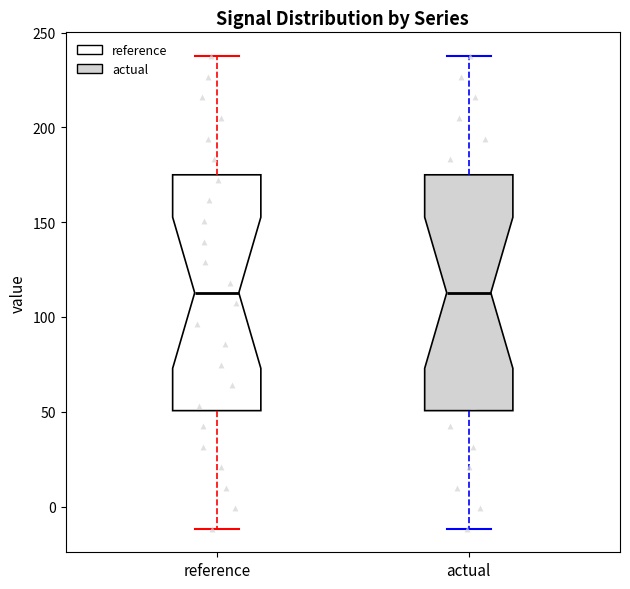

Where is the upper edge of the box for reference on the y-axis? The values are not printed on the chart, so give them approximately, as read against the axis.

175